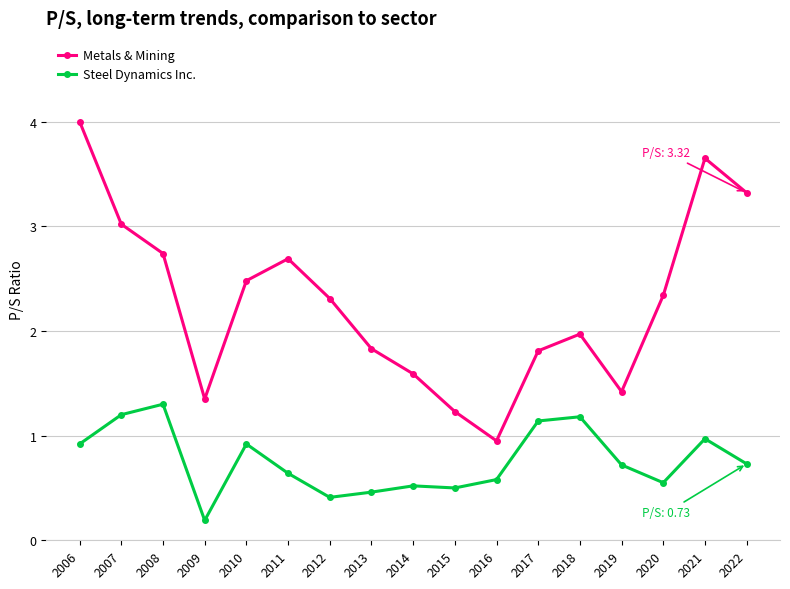

True or false: Steel Dynamics Inc. and Metals & Mining intersect in this chart.

False